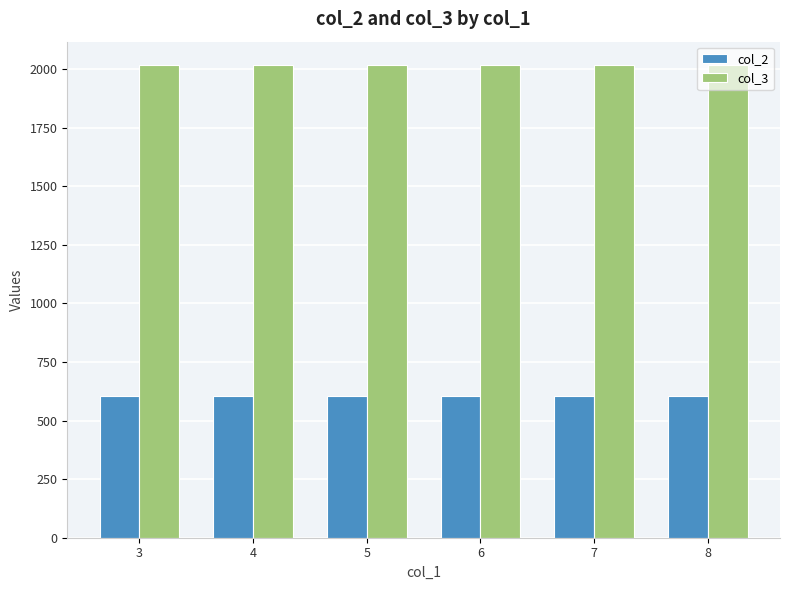

What is the difference between the highest and lowest values at 6?

1414